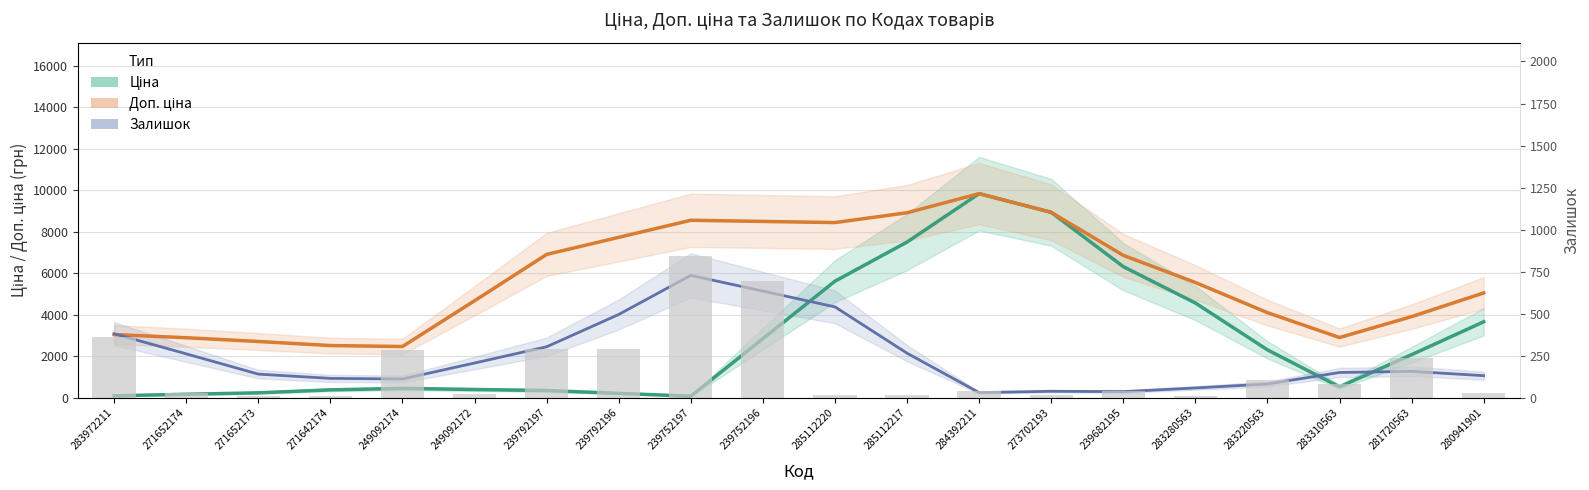

Reading left to right, list all the values displayed in this chart.

Ціна: 105.2	178.4	248.0	390.9	460.6	408.0	358.9	222.2	85.6	2854.1	5622.6	7507.5	9839.2	8941.3	6325.4	4574.1	2317.5	535.2	2085.5	3669.0
Доп. ціна: 3053.3	2901.7	2721.0	2523.5	2477.6	4680.5	6912.4	7735.0	8557.5	8502.0	8446.6	8919.5	9839.2	8941.3	6868.7	5561.2	4108.7	2910.5	3917.4	5057.2
Залишок (trend): 3093.6	2125.5	1149.0	943.1	912.5	1683.1	2464.9	4020.1	5903.5	5146.8	4387.3	2156.1	258.7	322.7	306.0	481.3	673.3	1226.9	1282.5	1073.9
Залишок (bars): 360.0	32.0	12.0	9.0	286.0	21.0	289.0	290.0	845.0	698.0	17.0	17.0	43.0	16.0	40.0	11.0	106.0	85.0	239.0	31.0